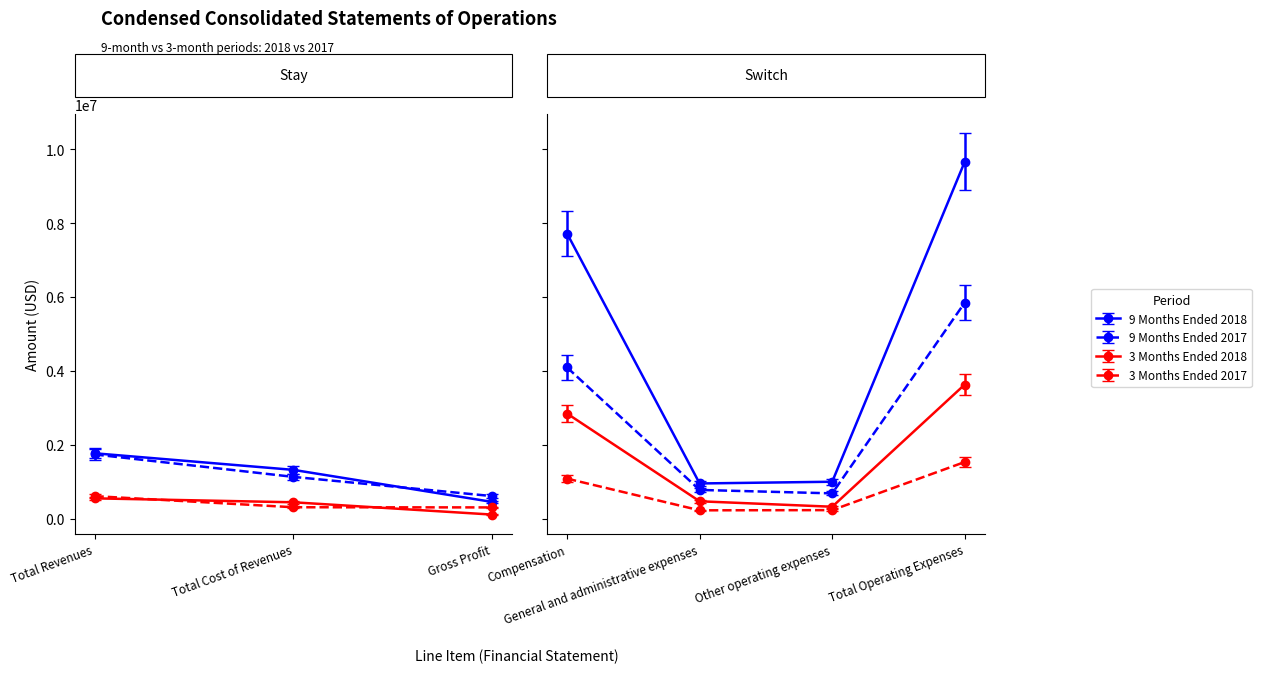

Reading right to left, transcribe all the data shown in this chart.

9 Months Ended 2018: 9663854	996529	949592	7717733	449359	1317823	1767182
9 Months Ended 2017: 5847793	681630	774482	4091681	607427	1128066	1735493
3 Months Ended 2018: 3629343	319537	467073	2842733	106763	440081	546844
3 Months Ended 2017: 1530970	227927	222399	1080644	301289	305610	606899